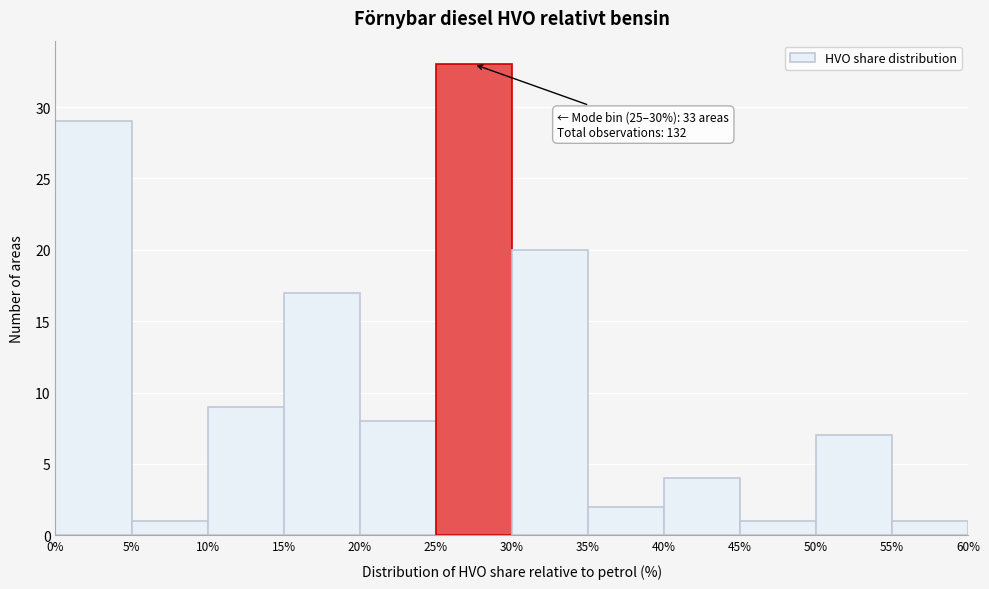

Over which range of the x-axis is the bar tallest?

25% to 30%